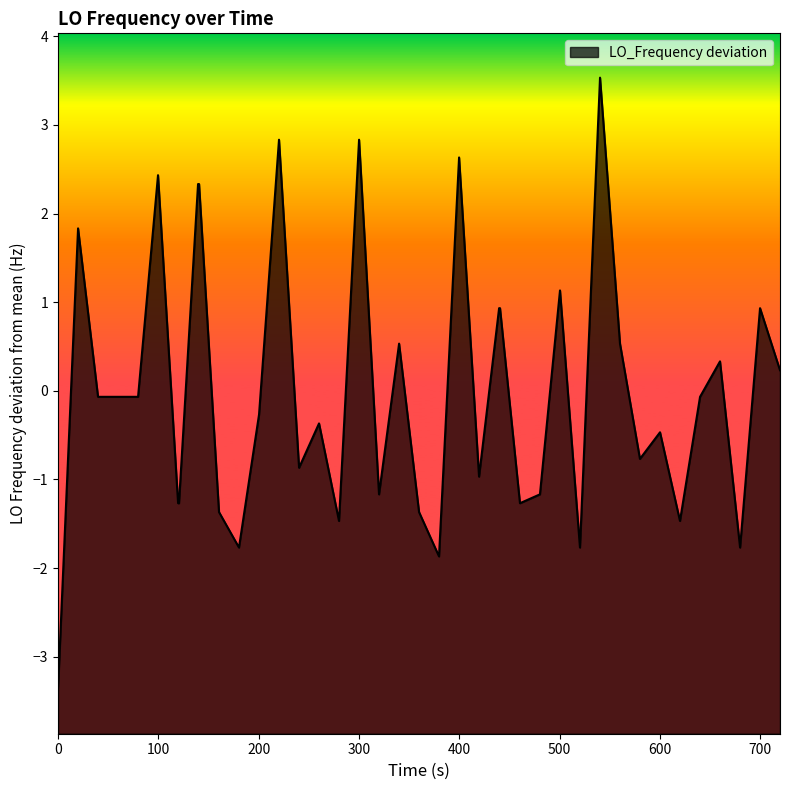

What is the difference between the maximum and minimum values?

6.9